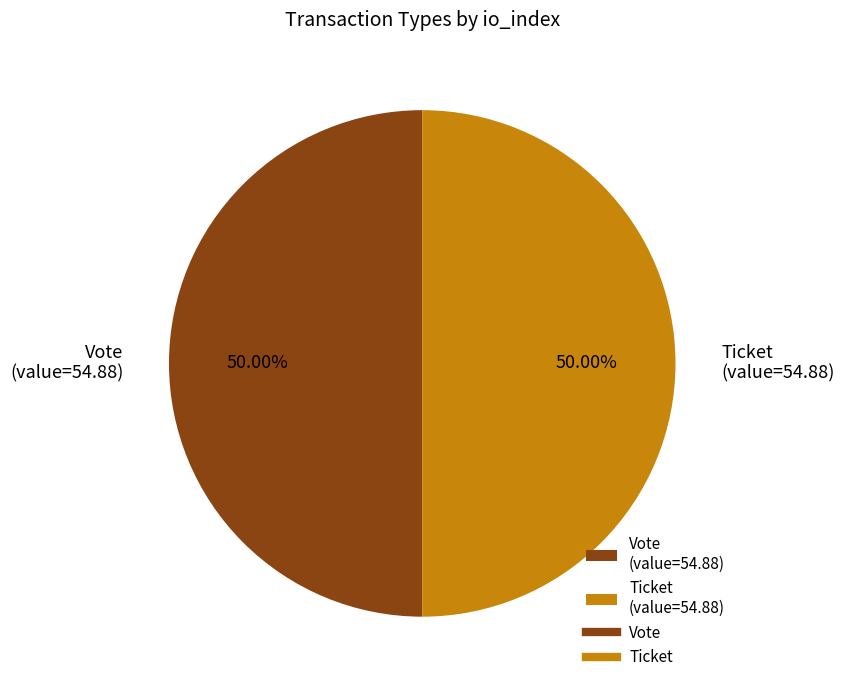

How many segments does this pie chart have?

2